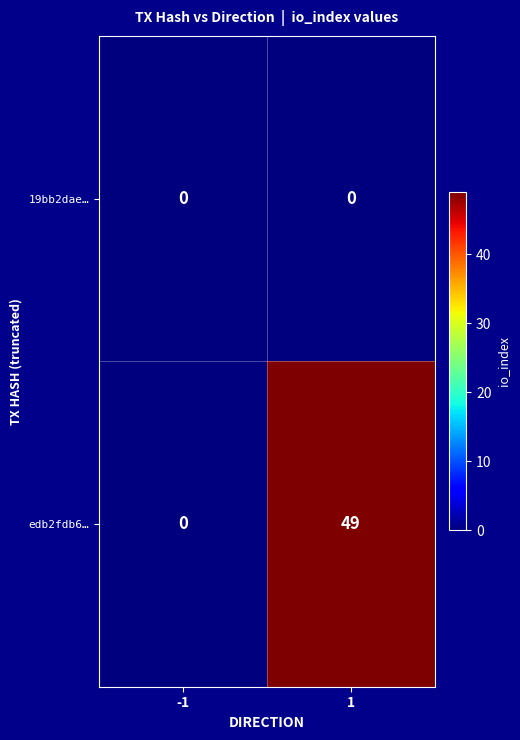

List the series in order of their peak value, highest first.

edb2fdb6…, 19bb2dae…